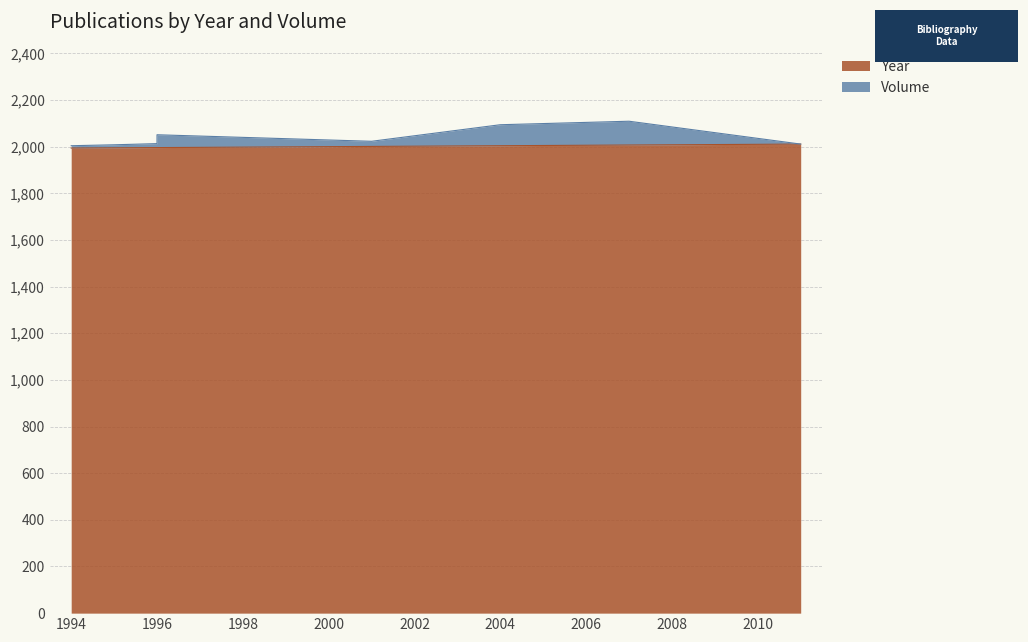

True or false: Year and Volume cross at least once.

False